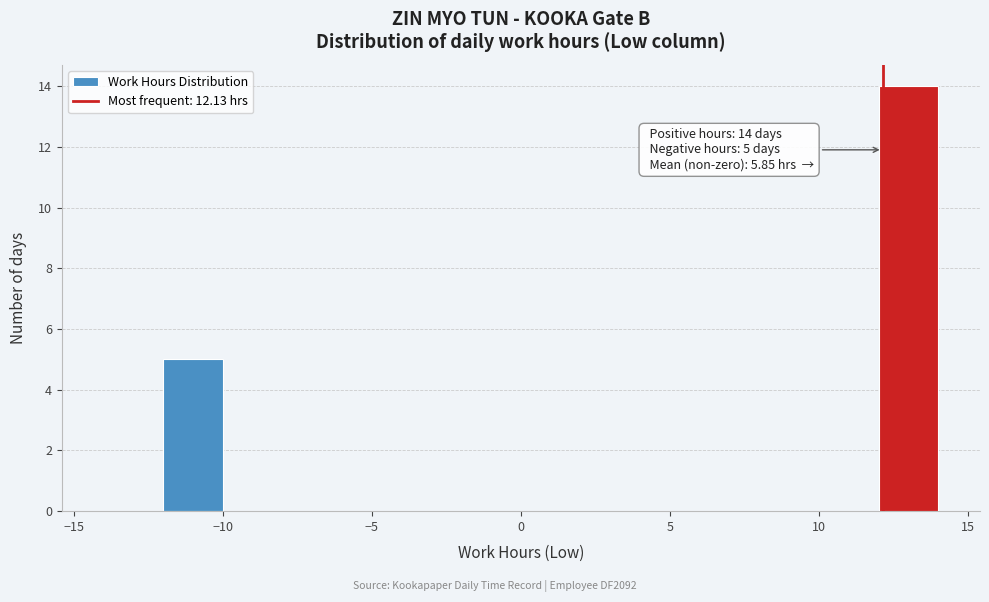

Which range on the x-axis has the tallest bar?

12 to 14